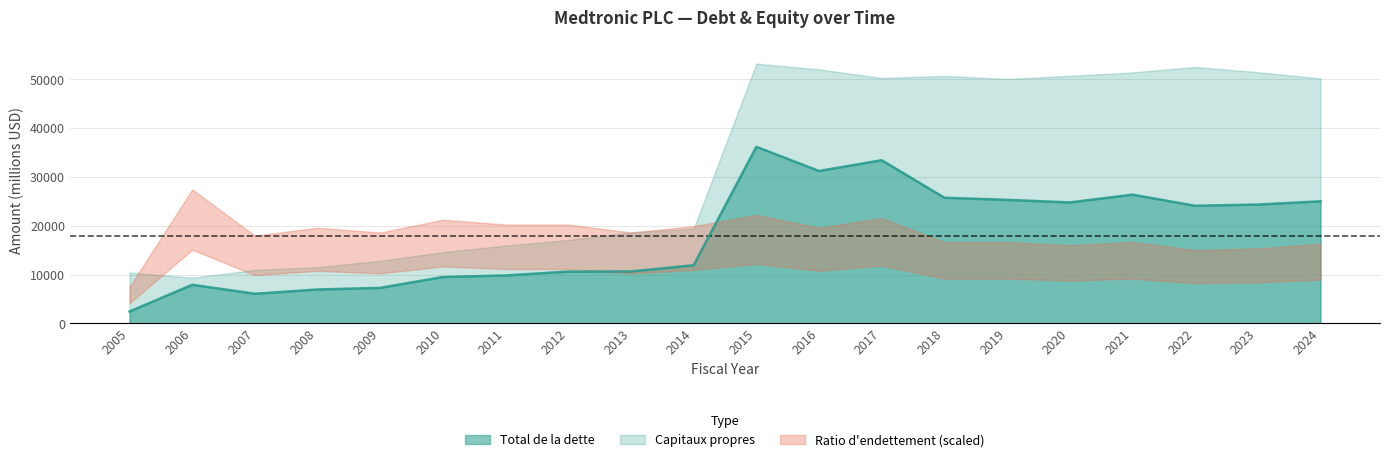

Where is the first local maximum for Total de la dette?

2006